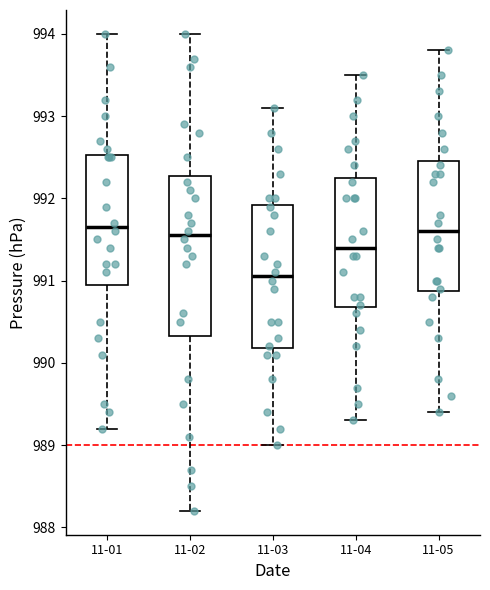

Where does the lower whisker of the box for 11-01 end on the y-axis? The values are not printed on the chart, so give them approximately, as read against the axis.

989.2